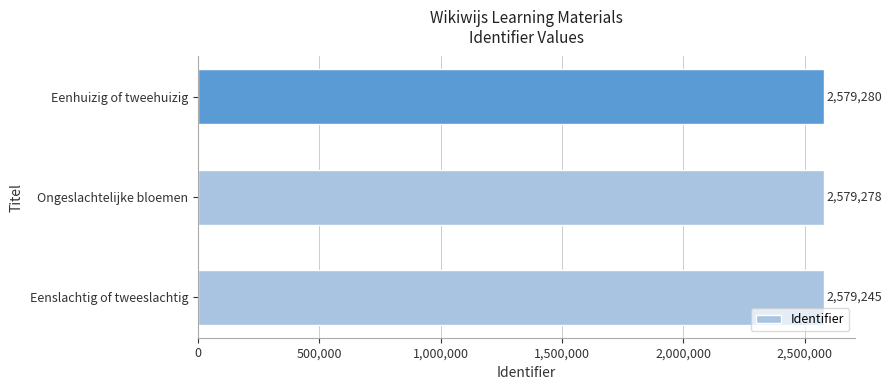

What is the average value?

2579268